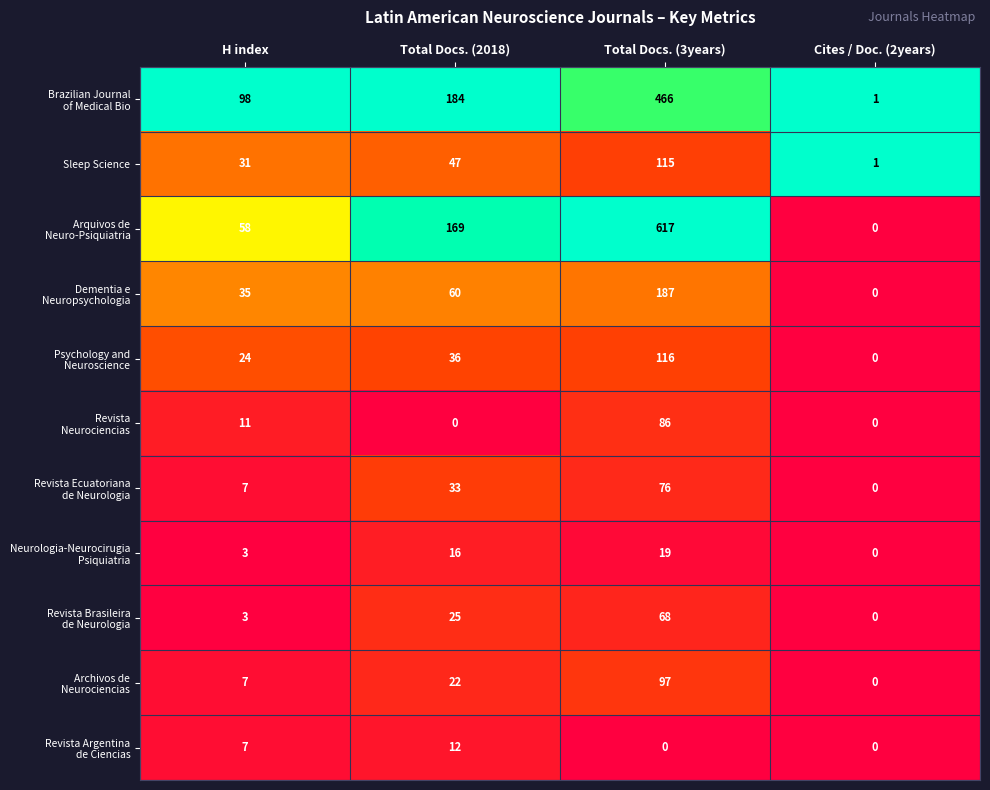

What is the spread (max minus min) of values at H index?

95